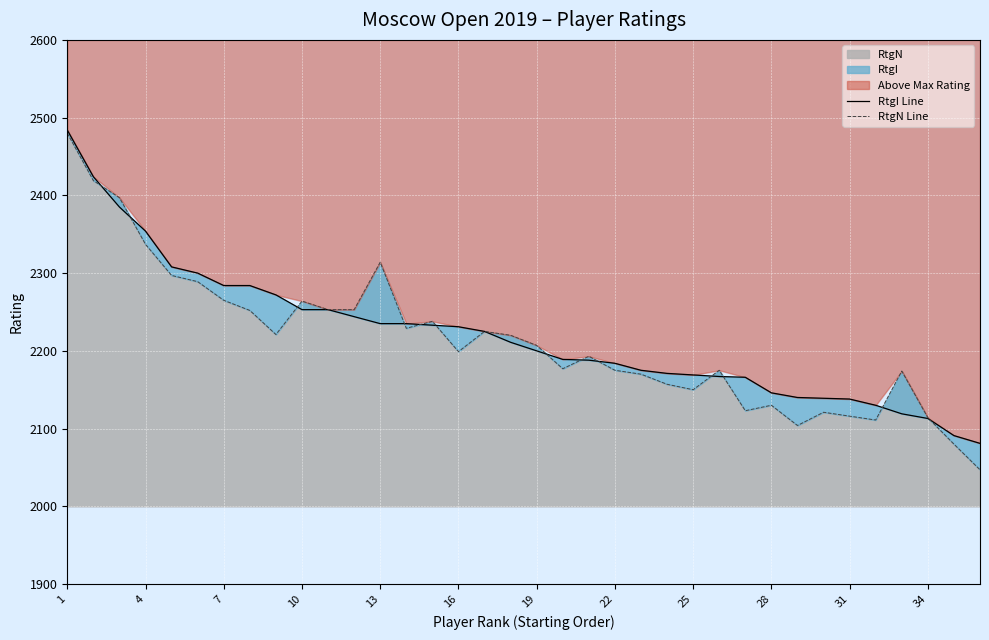

What is the maximum value for RtgN?

2480